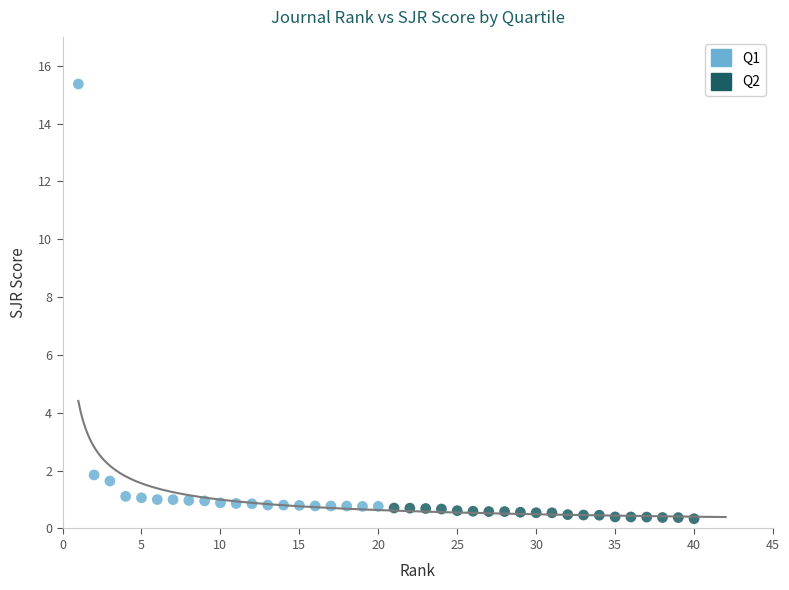

Which series reaches the maximum Y coordinate?

Q1